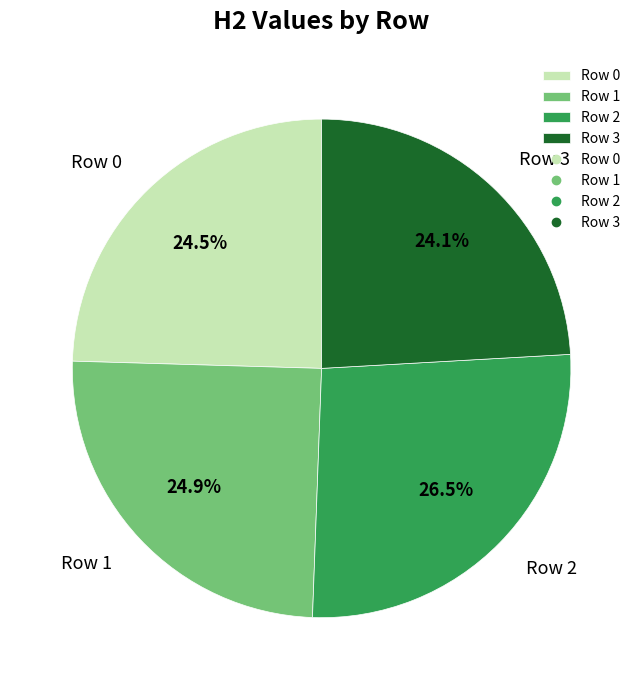

What is the largest slice in the pie chart?

Row 2